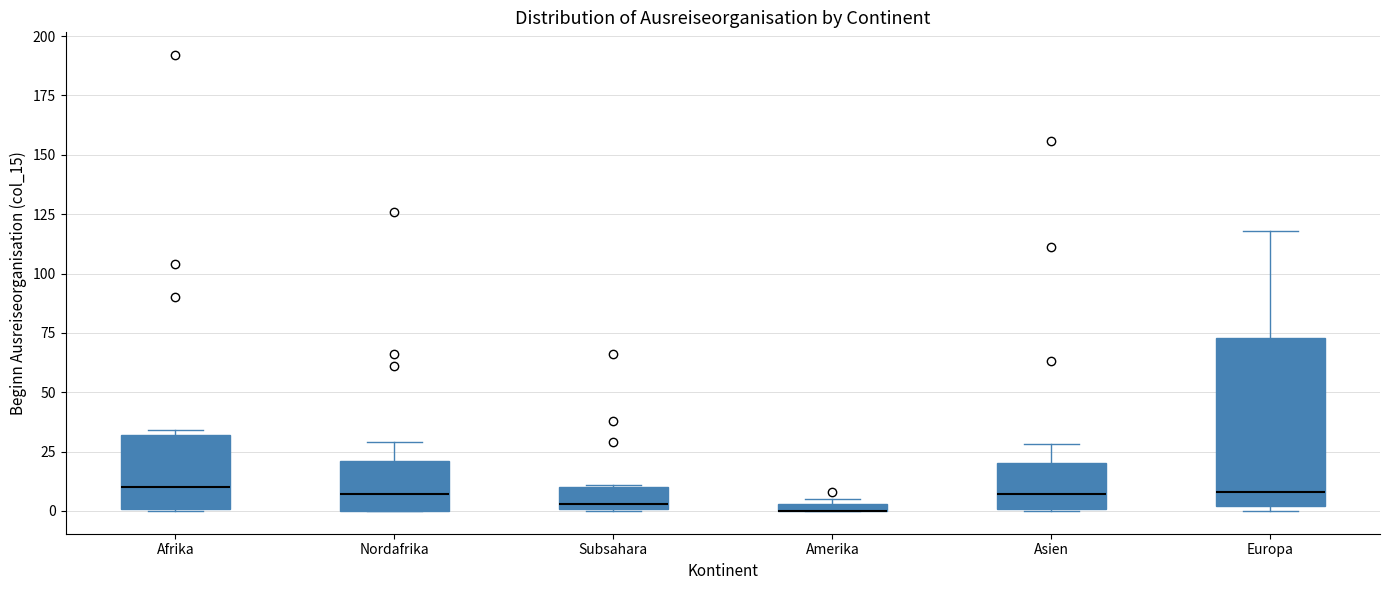

Where is the lower edge of the box for Subsahara on the y-axis? The values are not printed on the chart, so give them approximately, as read against the axis.

0